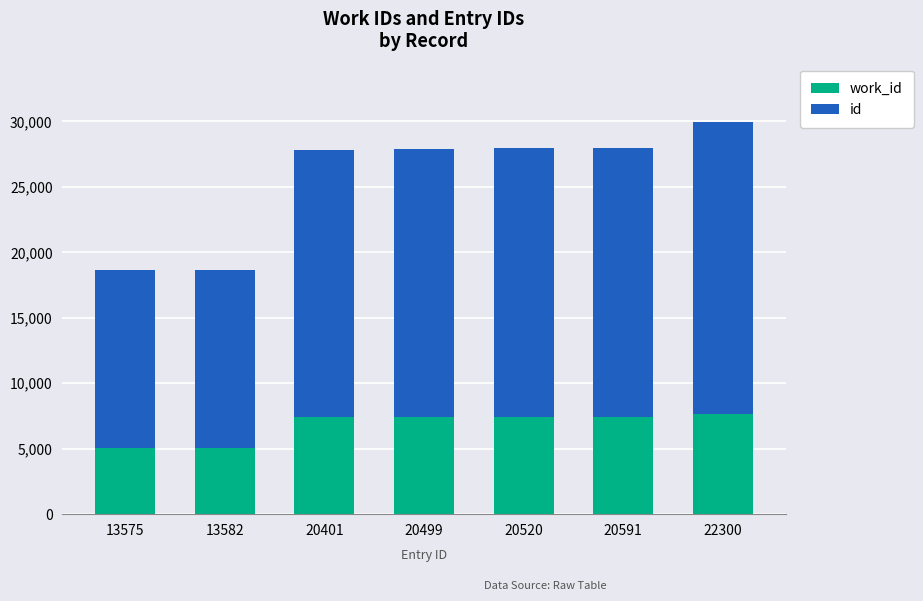

How many series are shown in this chart?

2